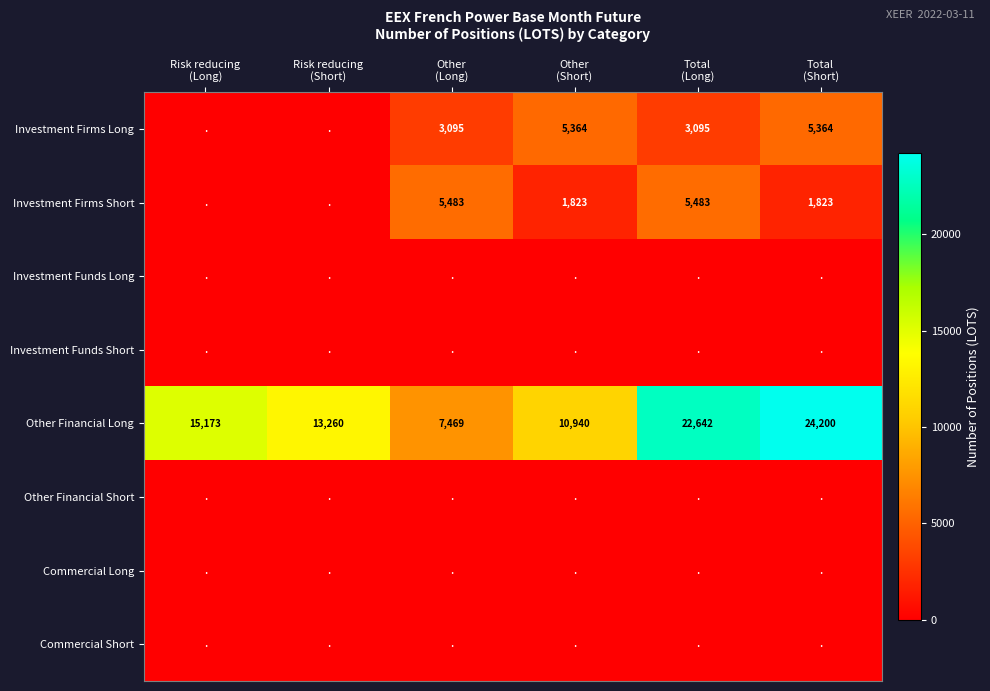

At which category is the sum across all series the highest?

Total
(Short)